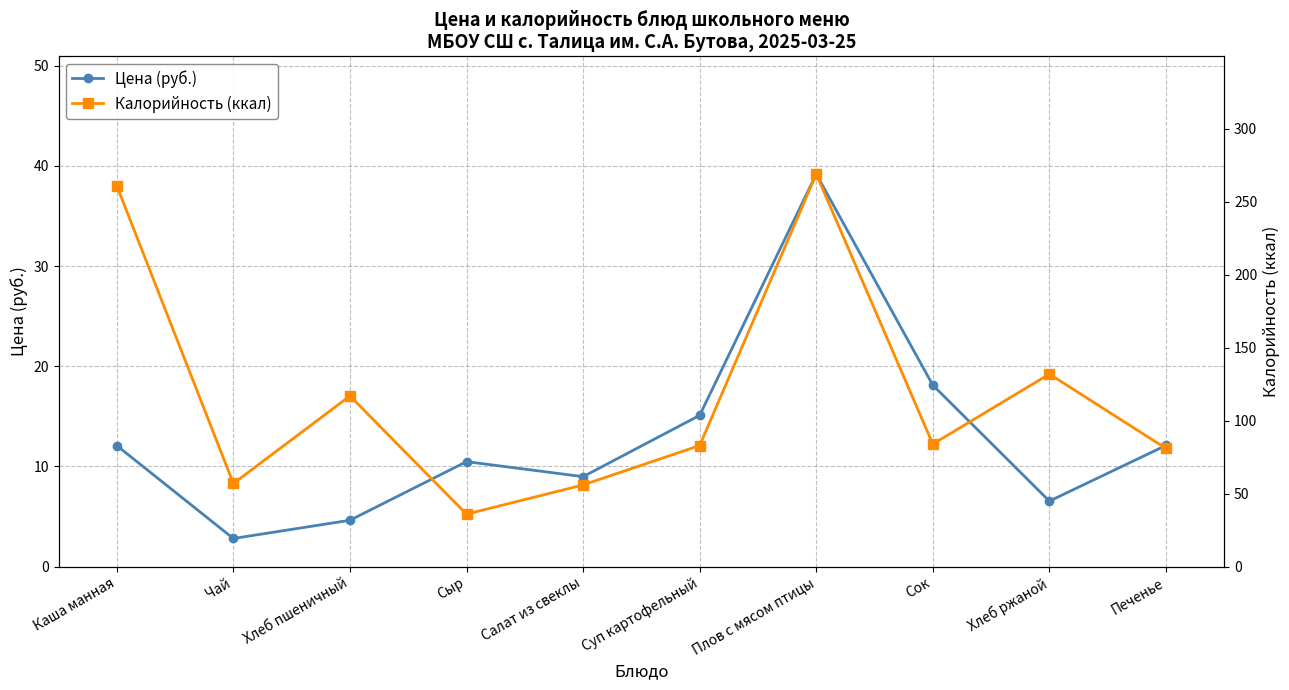

Rank the series by their maximum value, from highest to lowest.

Калорийность (ккал), Цена (руб.)